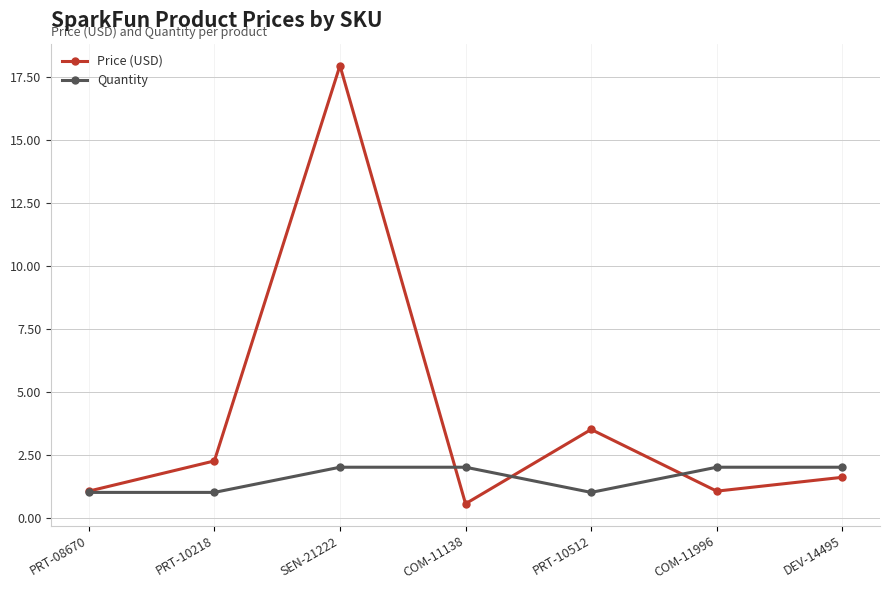

What is the value of the Price (USD) point at the 6th from the left?

1.1